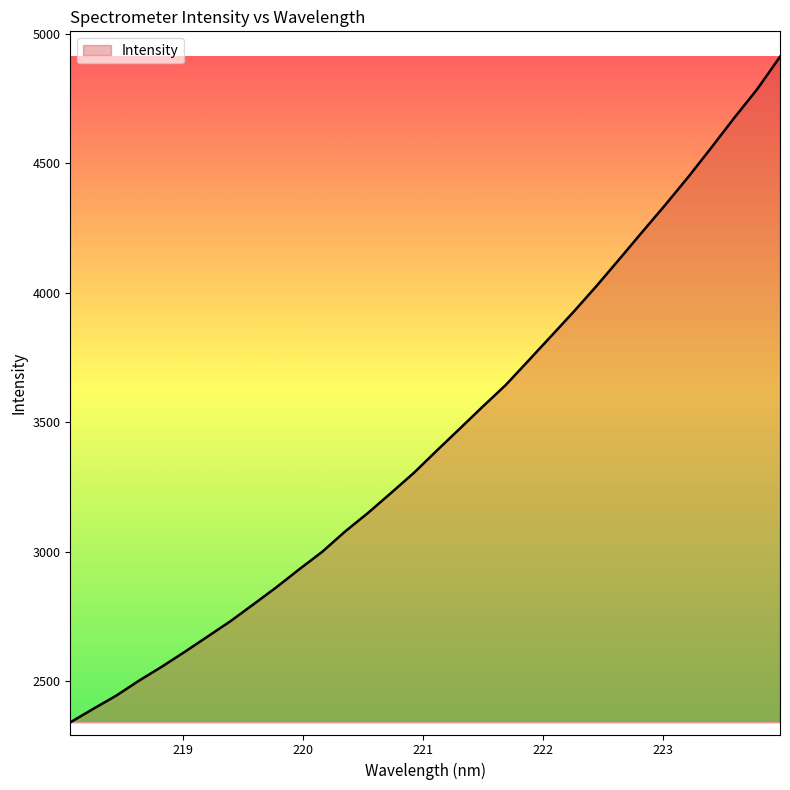

What is the greatest value displayed?

4912.1